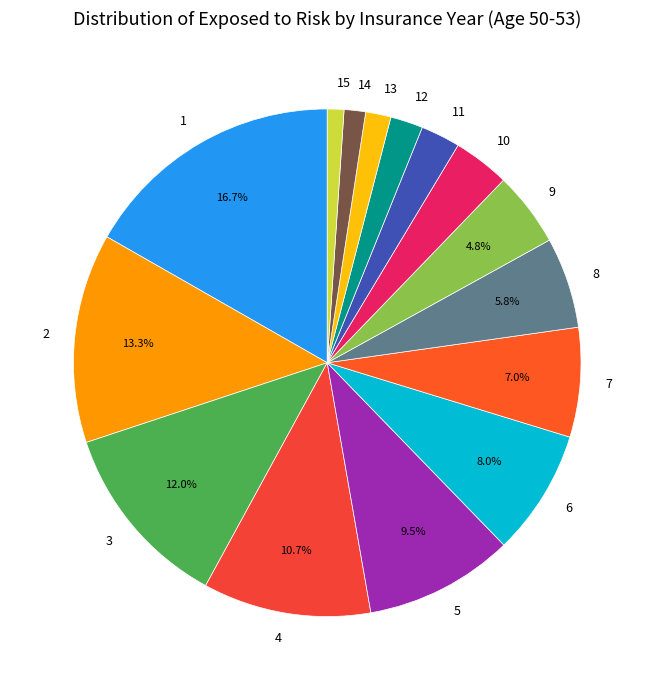

To the nearest percent, what is the difference between the 8 and 14 slice percentages?

4%